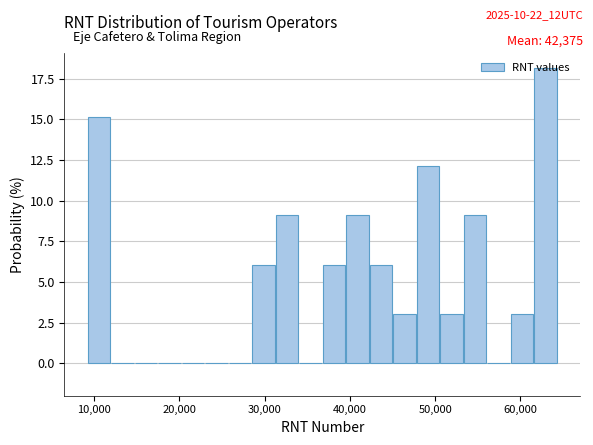

Around what value on the x-axis is the tallest bar? Give the approximate position of its centre, as read against the axis.

63000